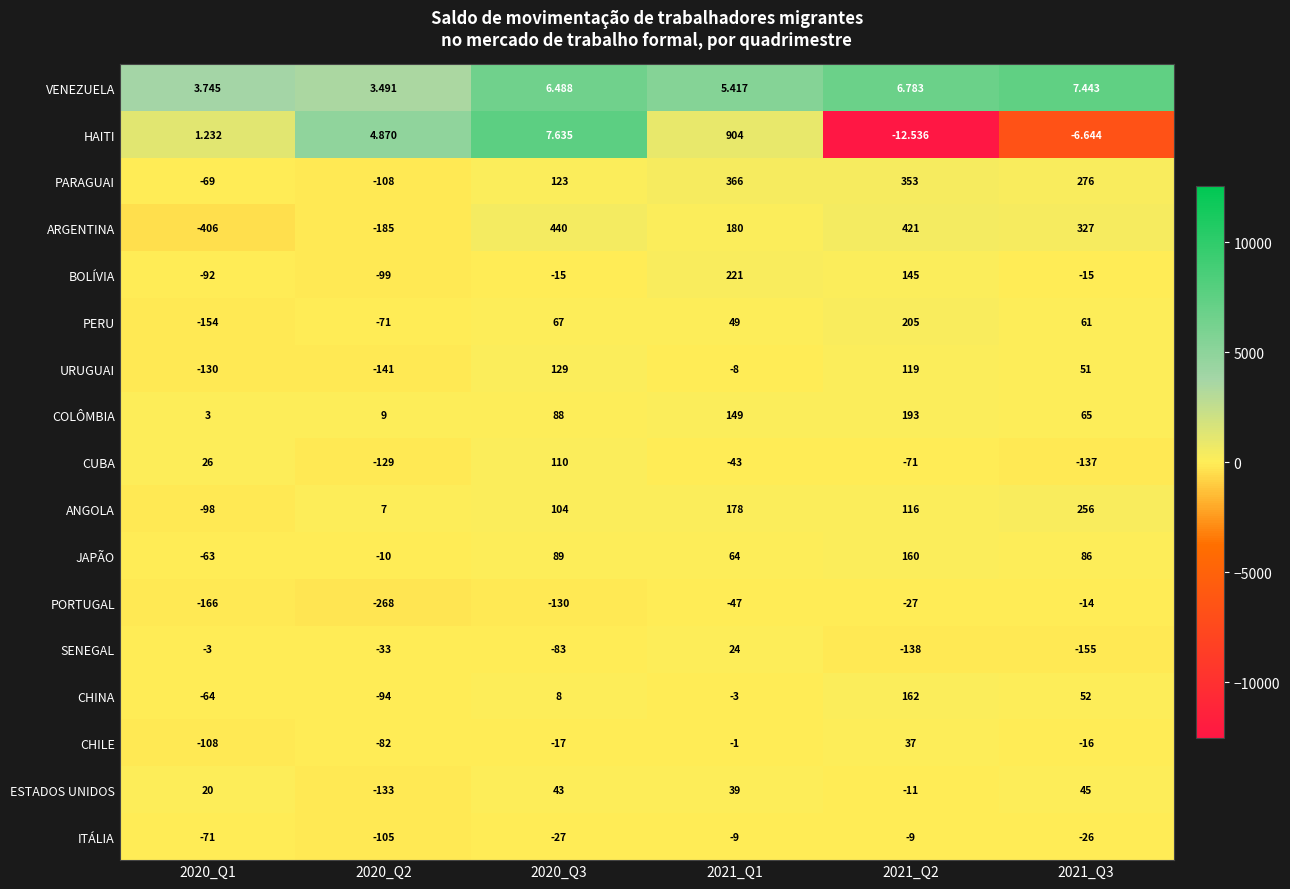

Rank the series at 2021_Q3 from lowest to highest value.

SENEGAL, CUBA, ITÁLIA, CHILE, BOLÍVIA, PORTUGAL, HAITI, VENEZUELA, ESTADOS UNIDOS, URUGUAI, CHINA, PERU, COLÔMBIA, JAPÃO, ANGOLA, PARAGUAI, ARGENTINA